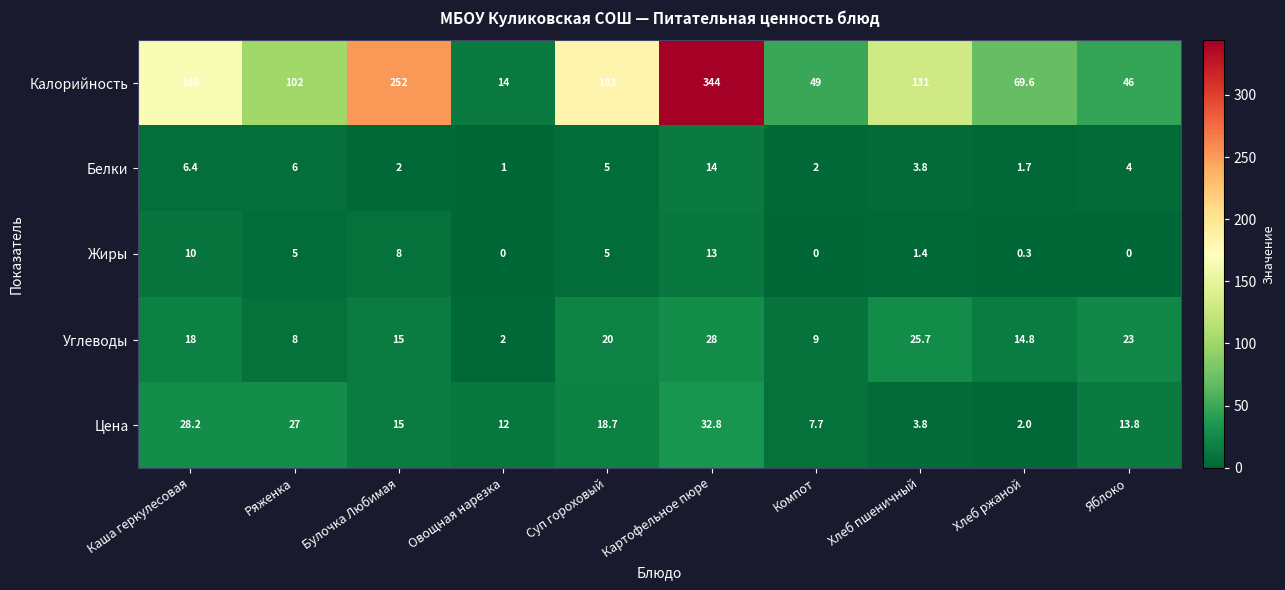

Between Каша геркулесовая and Суп гороховый, which series saw the biggest shift?

Калорийность